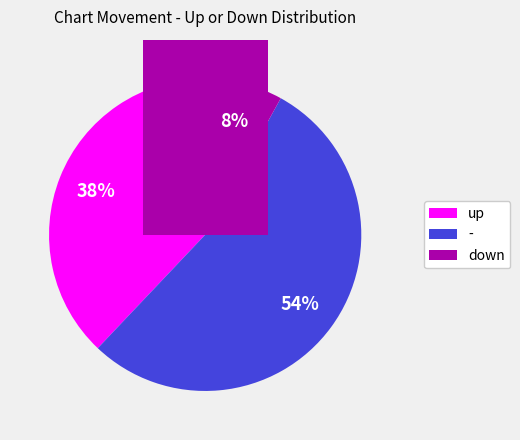

To the nearest percent, what percentage of the pie is -?

54%